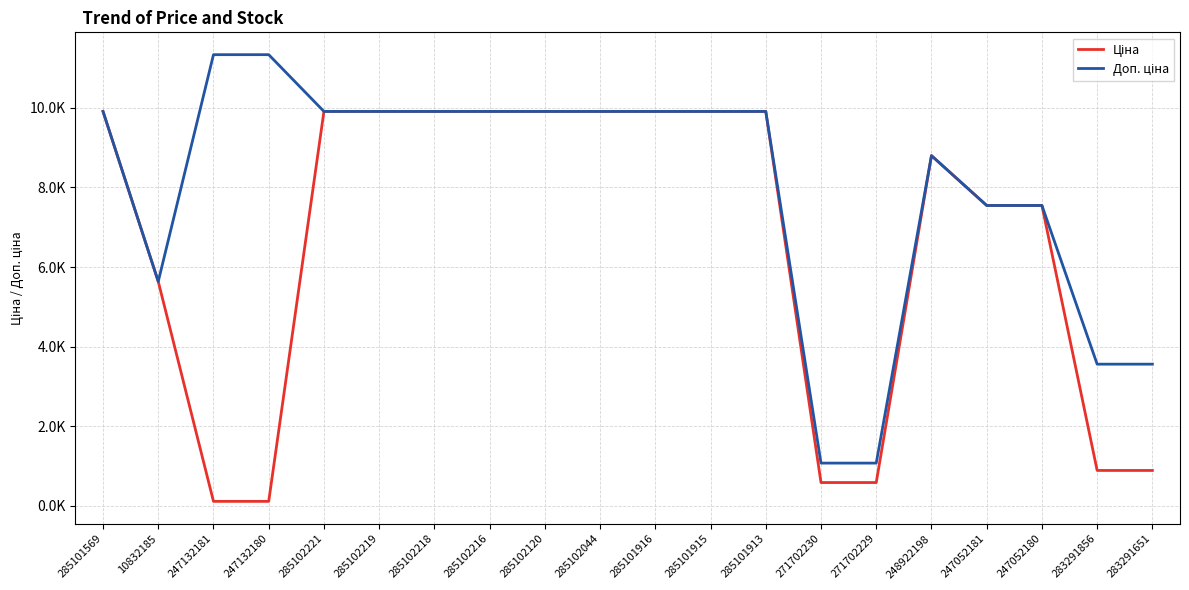

Which category has the lowest value across all series?

247132181